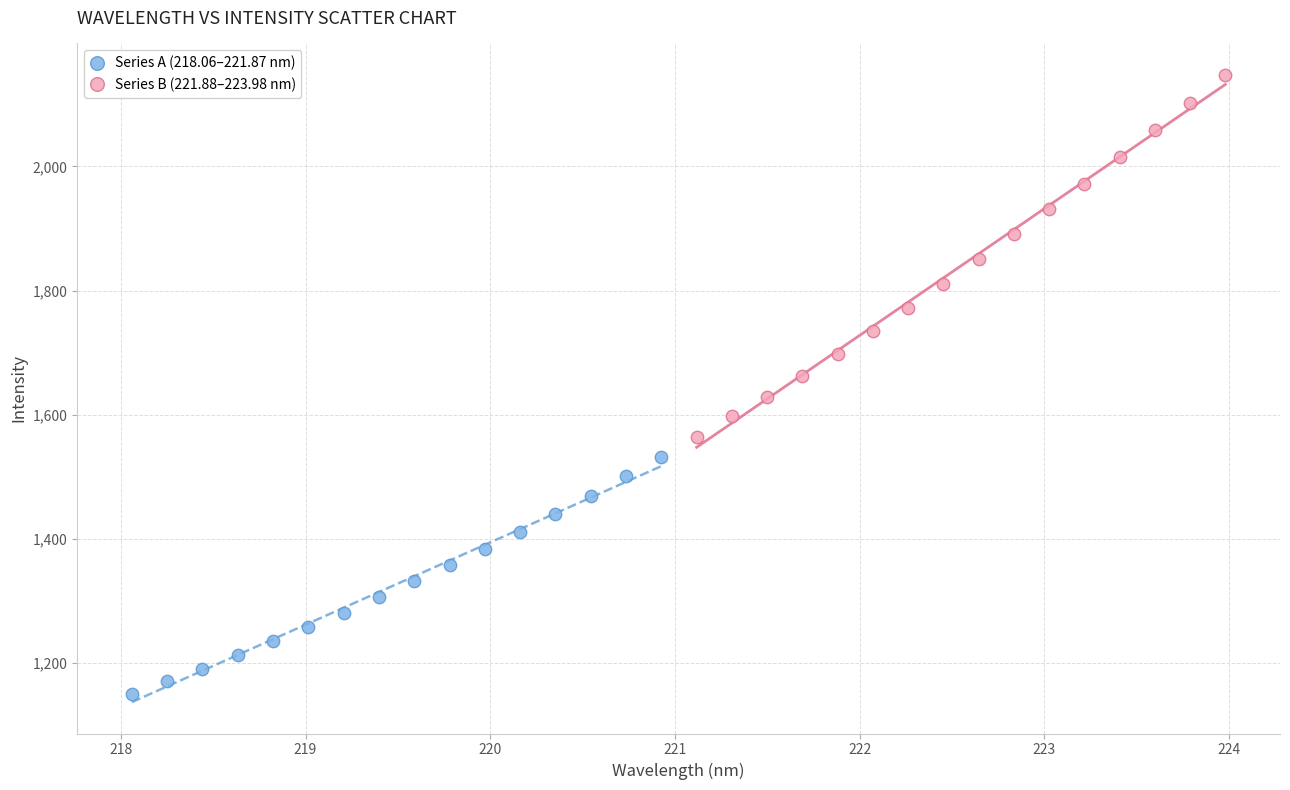

Which series reaches the maximum Y coordinate?

Series B (221.88–223.98 nm)